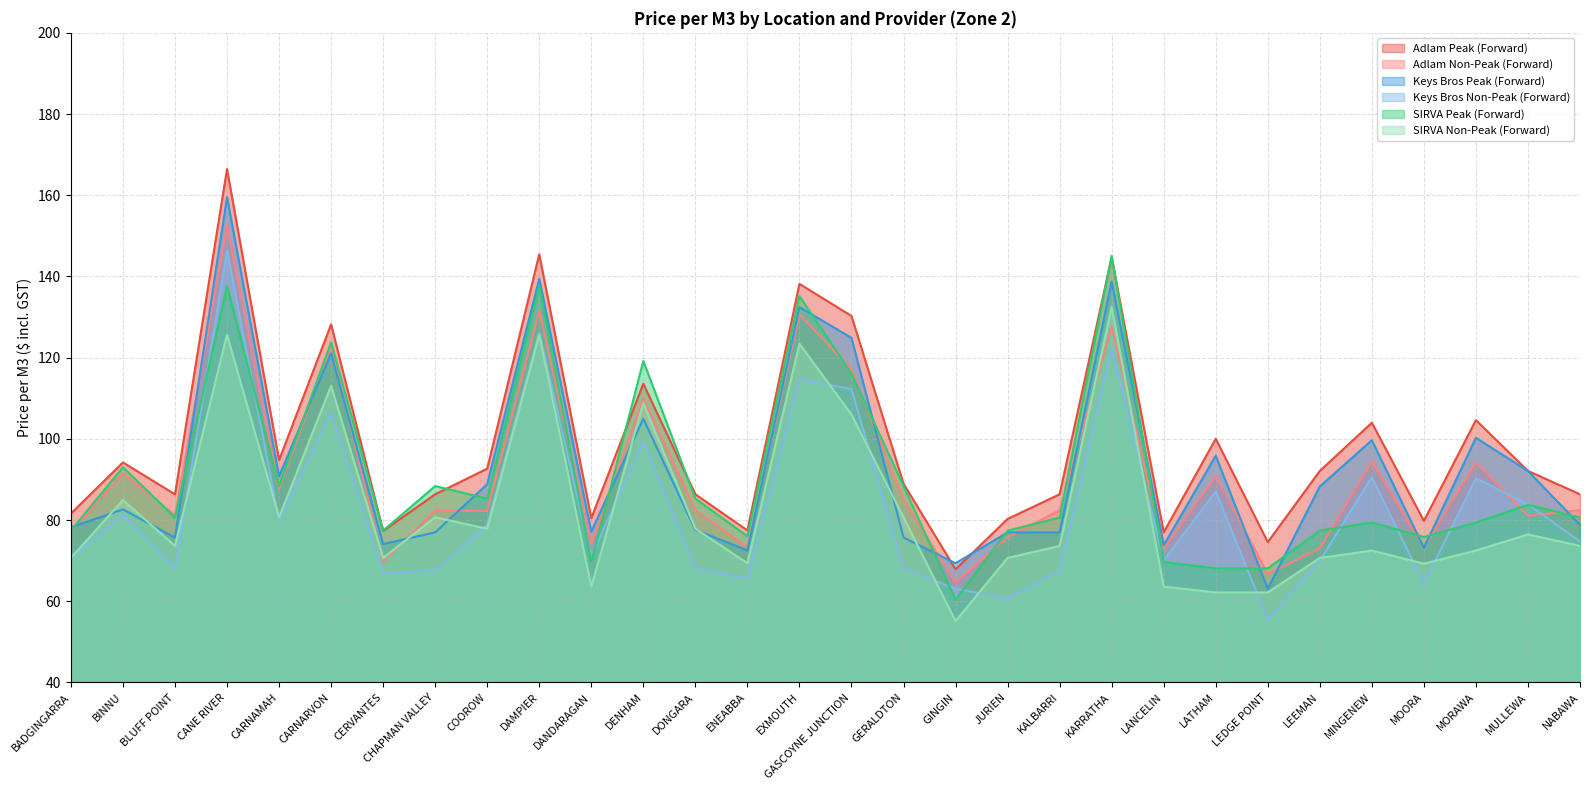

Which series has the largest total across all categories?

Adlam Peak (Forward)